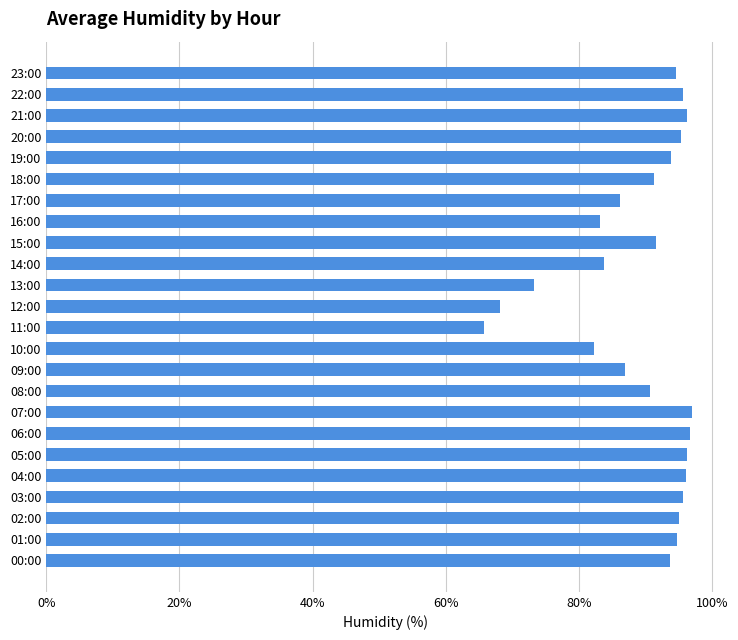

Approximately how many times larger is the value at 23:00 compared to 11:00?

1.4